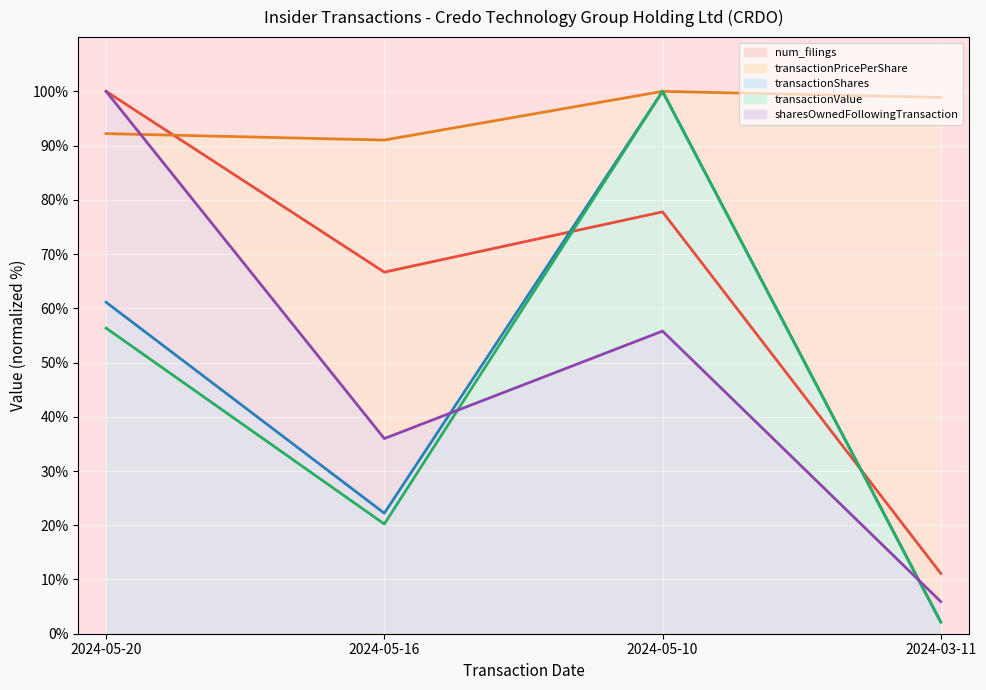

Reading left to right, what are all the values shown in this chart?

num_filings: 100.0	66.7	77.8	11.1
transactionPricePerShare: 92.2	91.0	100.0	98.9
transactionShares: 61.1	22.2	100.0	2.2
transactionValue: 56.3	20.2	100.0	2.1
sharesOwnedFollowingTransaction: 100.0	36.0	55.8	5.9